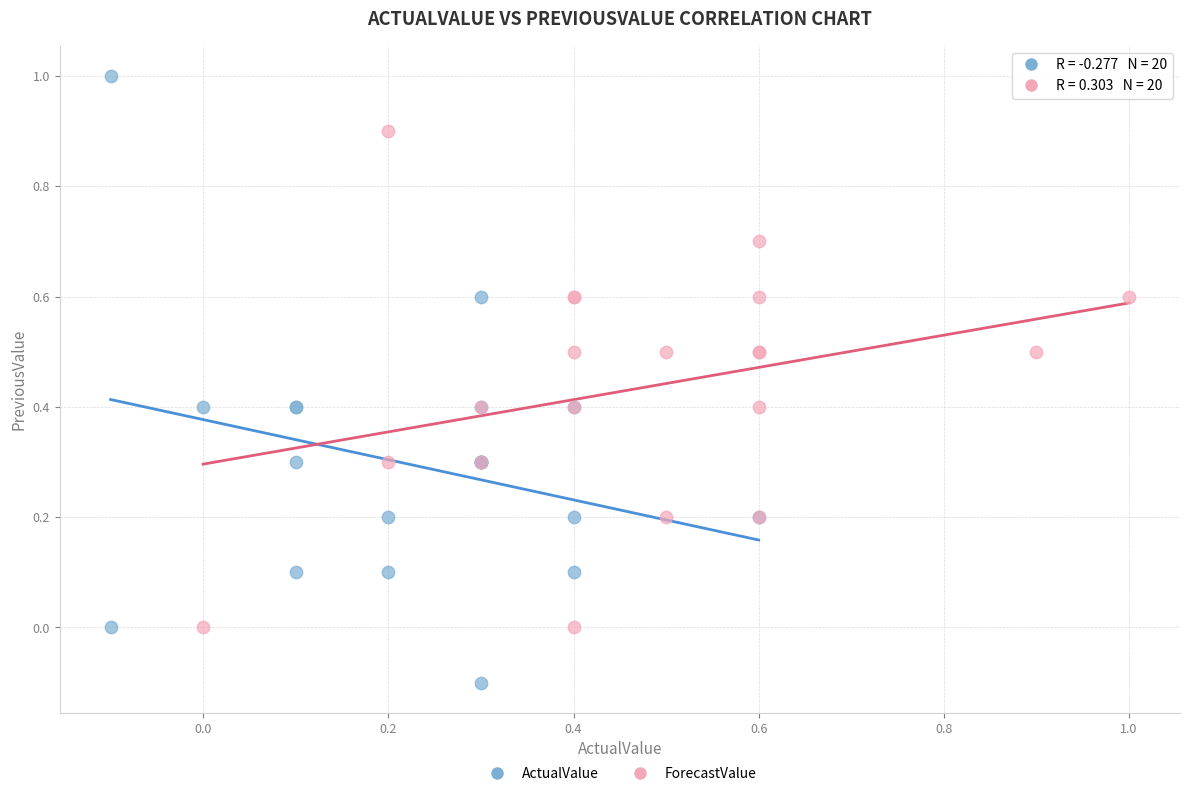

Which series contains the highest Y value?

ActualValue